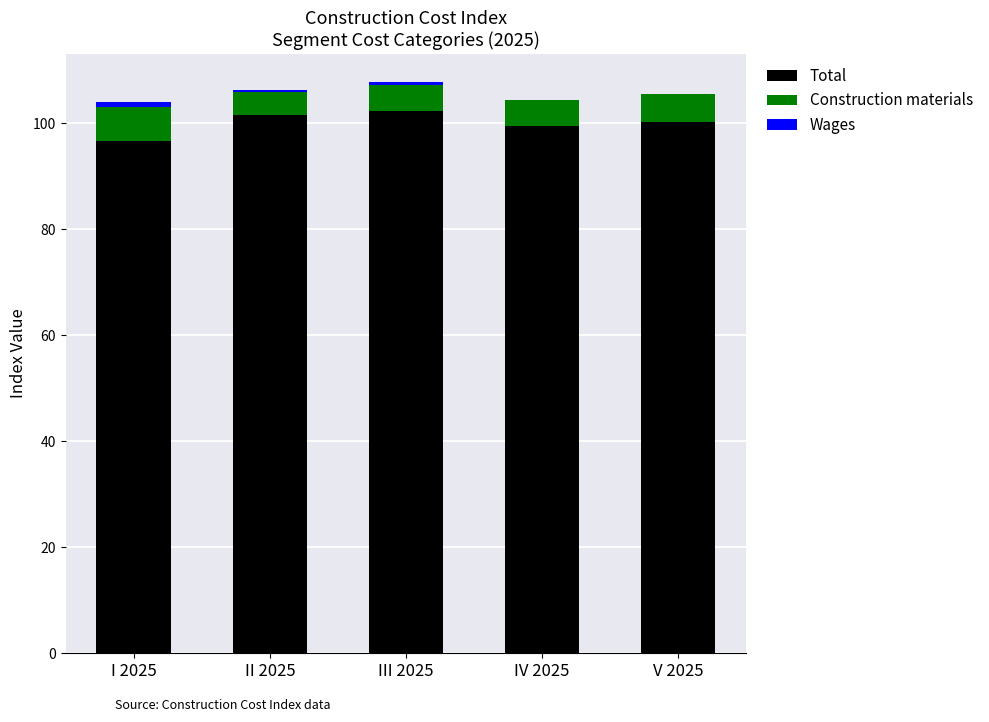

The value of Total at II 2025 is 179.6. True or false?

False